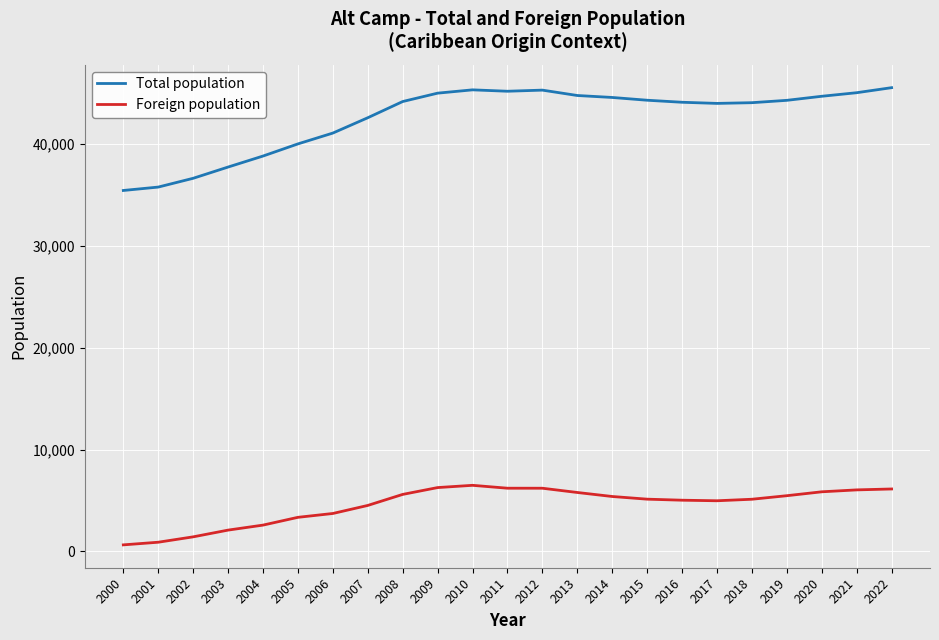

True or false: Total population and Foreign population cross at least once.

False